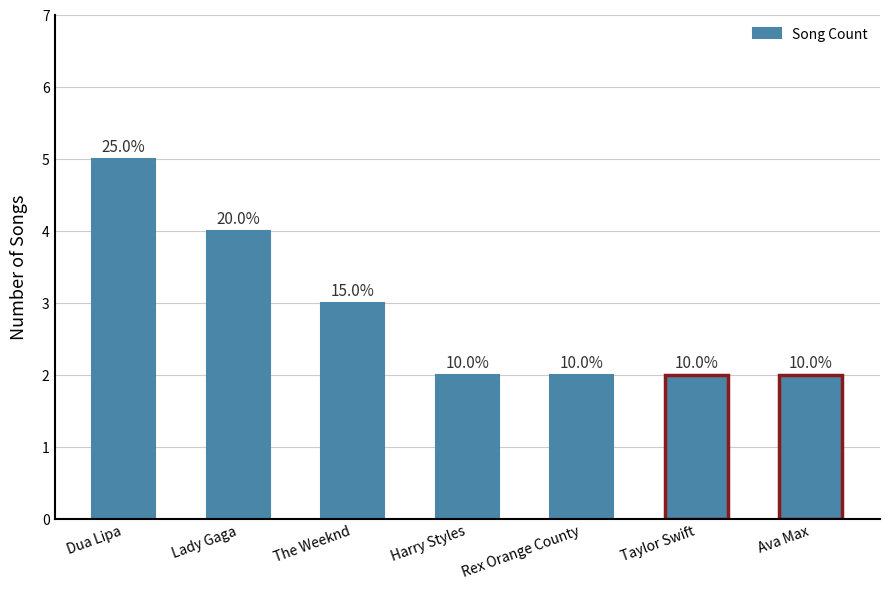

Reading left to right, what are all the values shown in this chart?

5	4	3	2	2	2	2